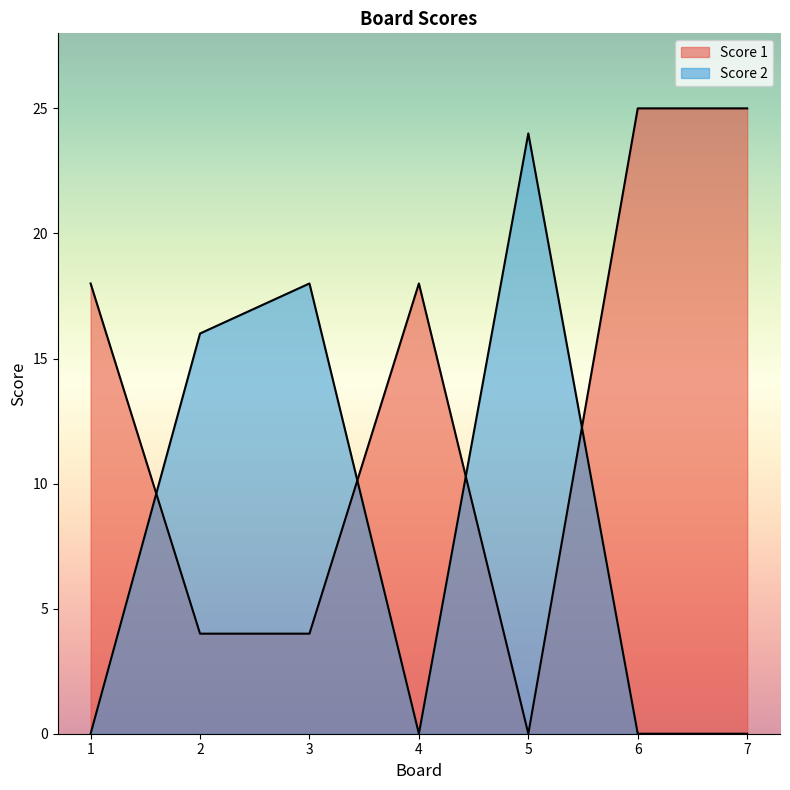

List the series in order of their overall mean, highest first.

Score 1, Score 2